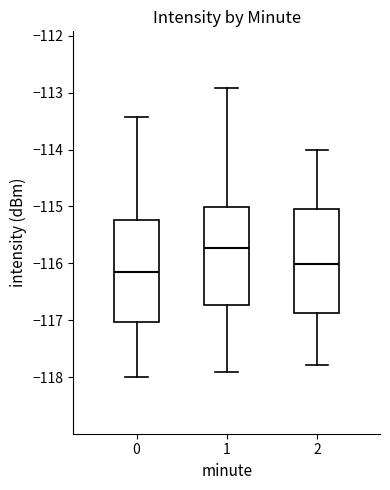

Reading left to right, read every box against the y-axis: the position of its median line, the range the box covers, and the ends of its whiskers. The values are not printed on the chart, so give them approximately, as read against the axis.

0: median -116.1, box -117.0 to -115.2, whiskers -118.0 to -113.4
1: median -115.7, box -116.7 to -115.0, whiskers -117.9 to -112.9
2: median -116.0, box -116.9 to -115.0, whiskers -117.8 to -114.0